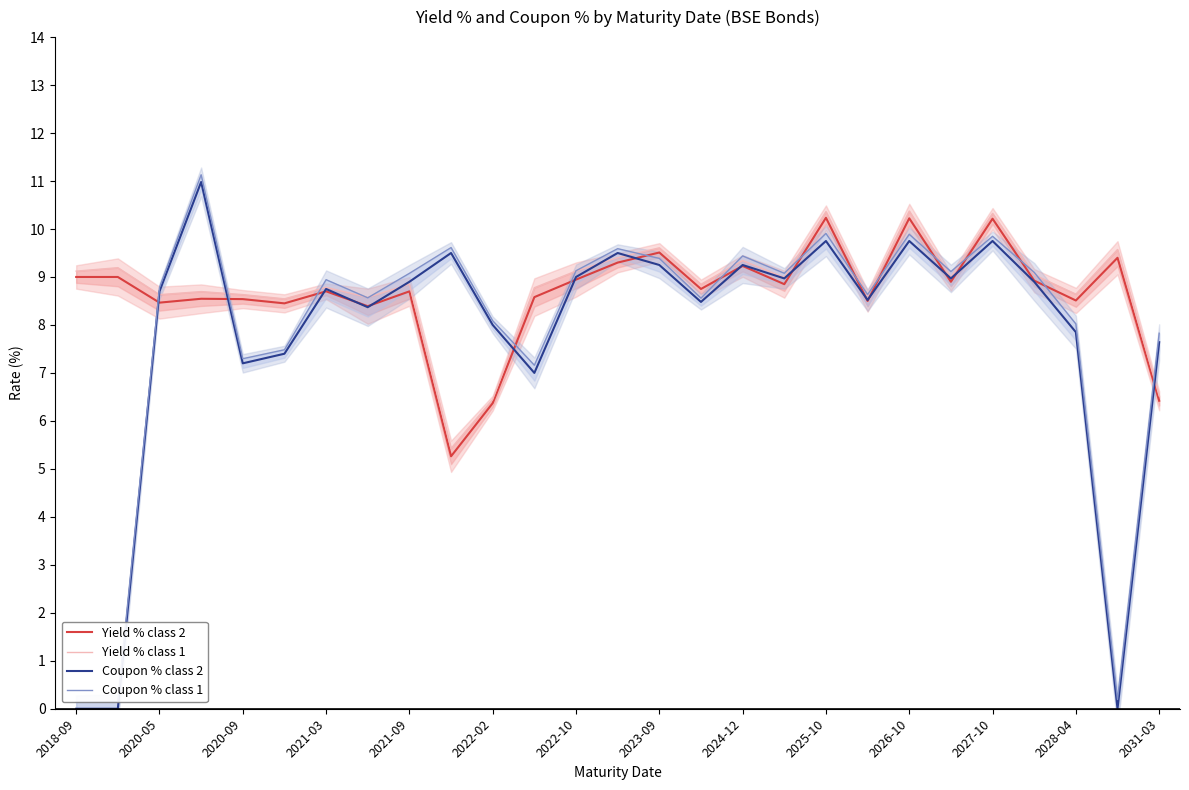

What is the lowest value of the Yield % class 2 series?

5.3